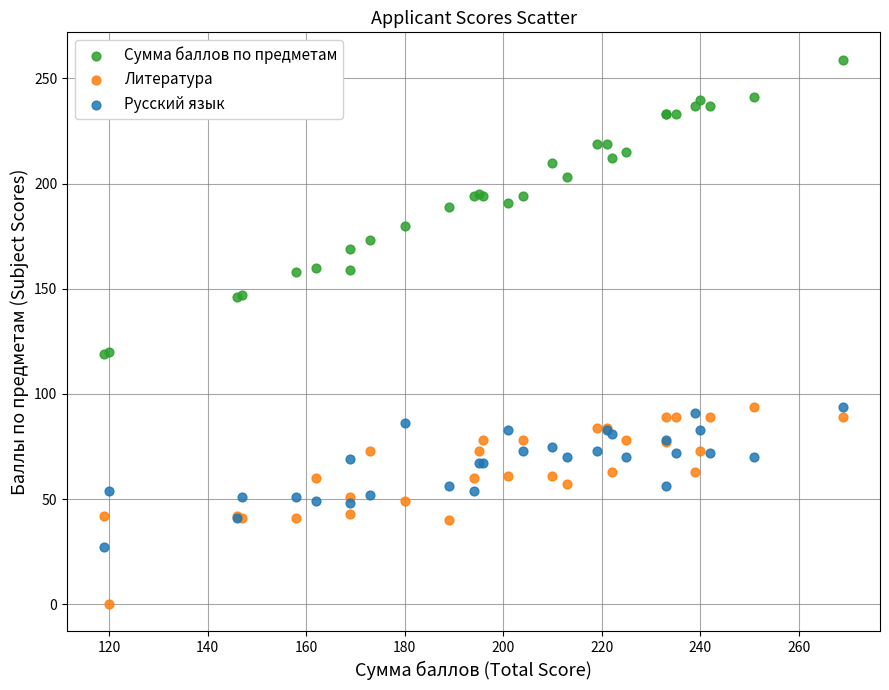

Which series reaches the minimum Y coordinate?

Литература